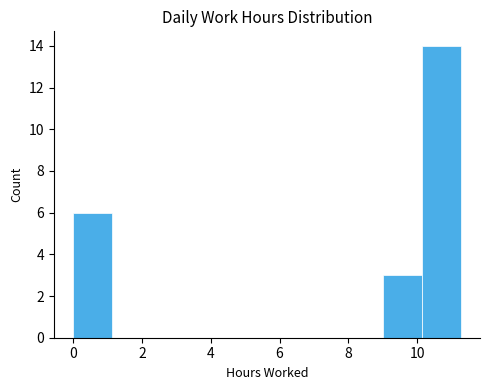

Which range on the x-axis has the tallest bar?

10.2 to 11.2